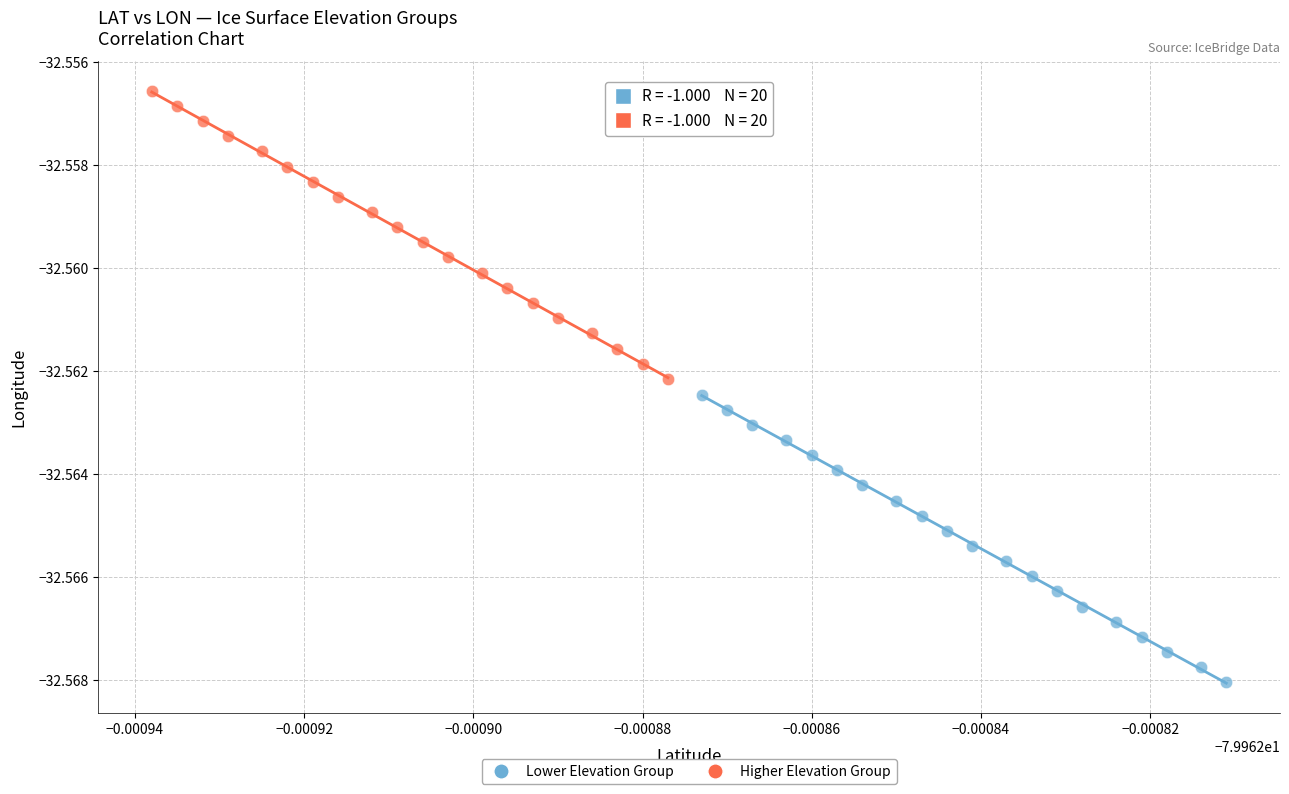

What are all the series names shown in the legend?

Lower Elevation Group, Higher Elevation Group